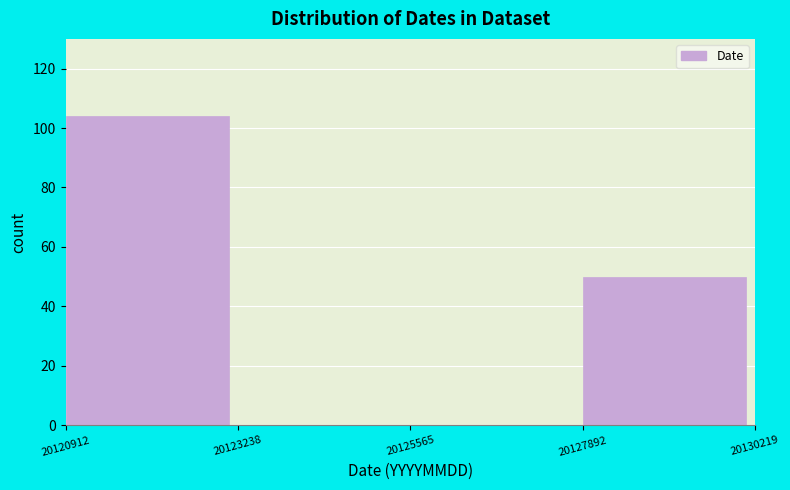

Reading left to right, transcribe this chart: for each bar, give the range it covers on the x-axis and its height. The values are not printed on the chart, so give them approximately, as read against the axis.

20120912 to 20123238: 104
20123238 to 20125565: 0
20125565 to 20127892: 0
20127892 to 20130219: 50